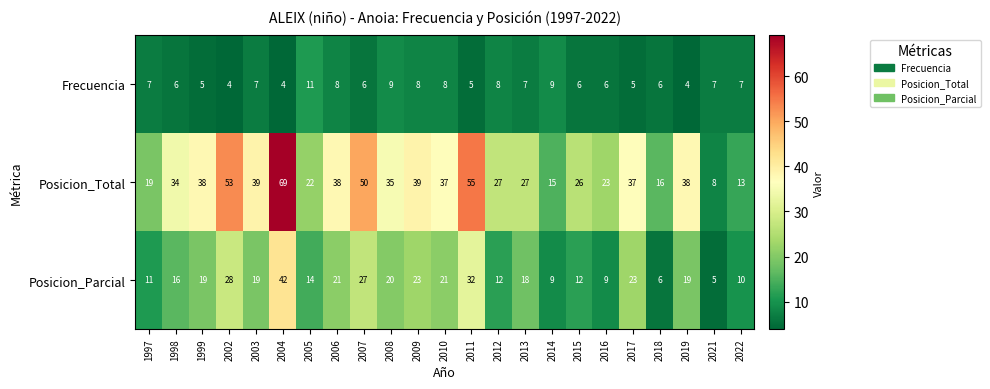

What is the difference between the maximum and minimum values in the Posicion_Parcial series?

37